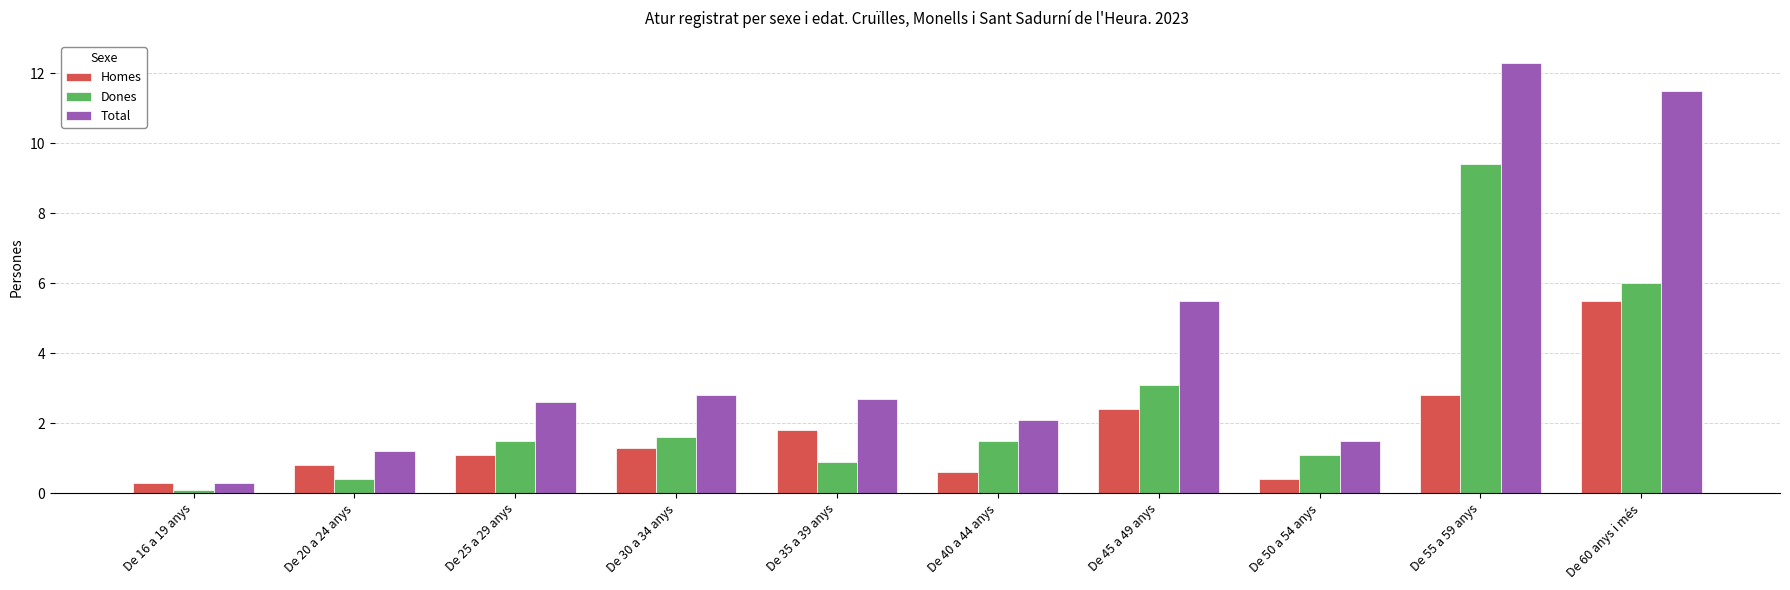

What is the average value of the Homes series?

1.7